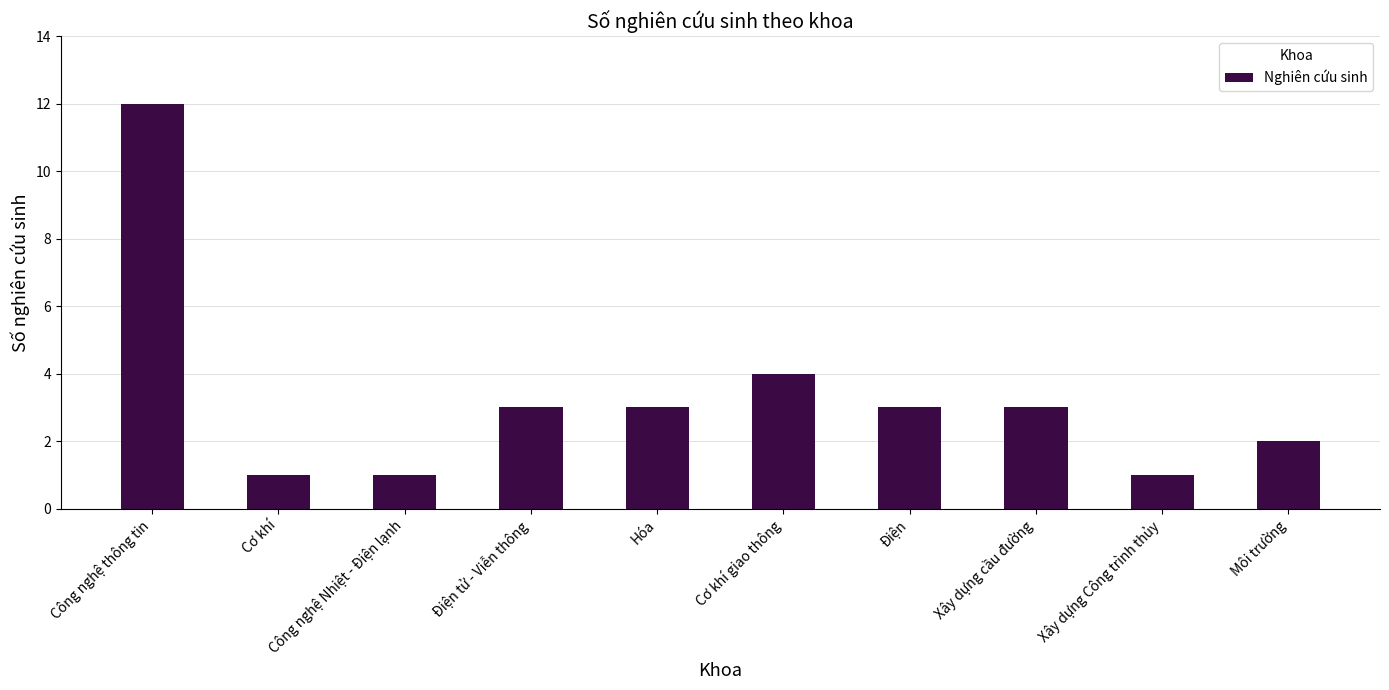

What is the label of the 5th bar from the right?

Cơ khí giao thông